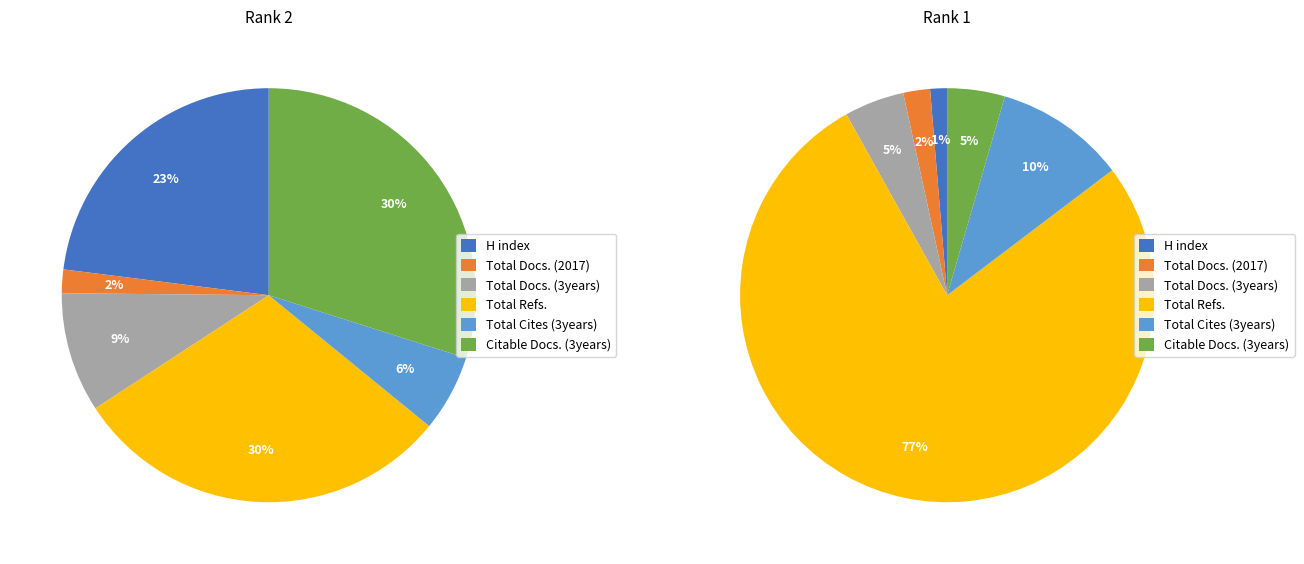

Which has a higher value, Rank 2 (High Technology Letters) or Rank 1 (Building Simulation)?

Rank 2 (High Technology Letters)